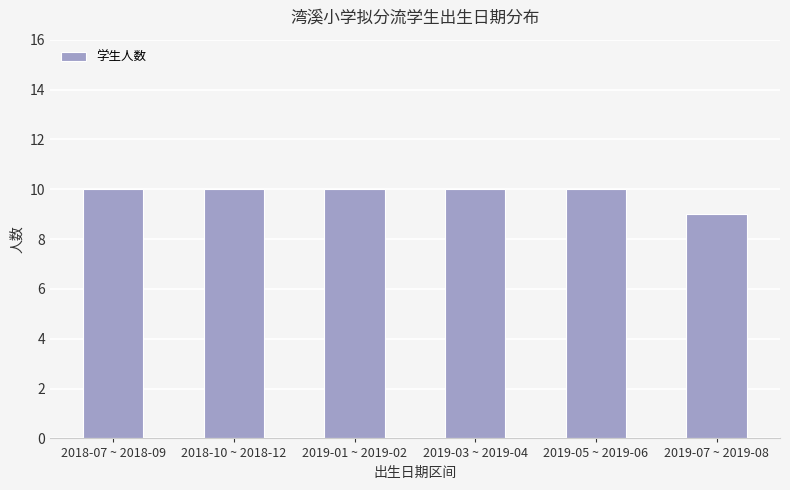

What is the ratio of the value at 2019-07 ~ 2019-08 to the value at 2018-10 ~ 2018-12?

0.9